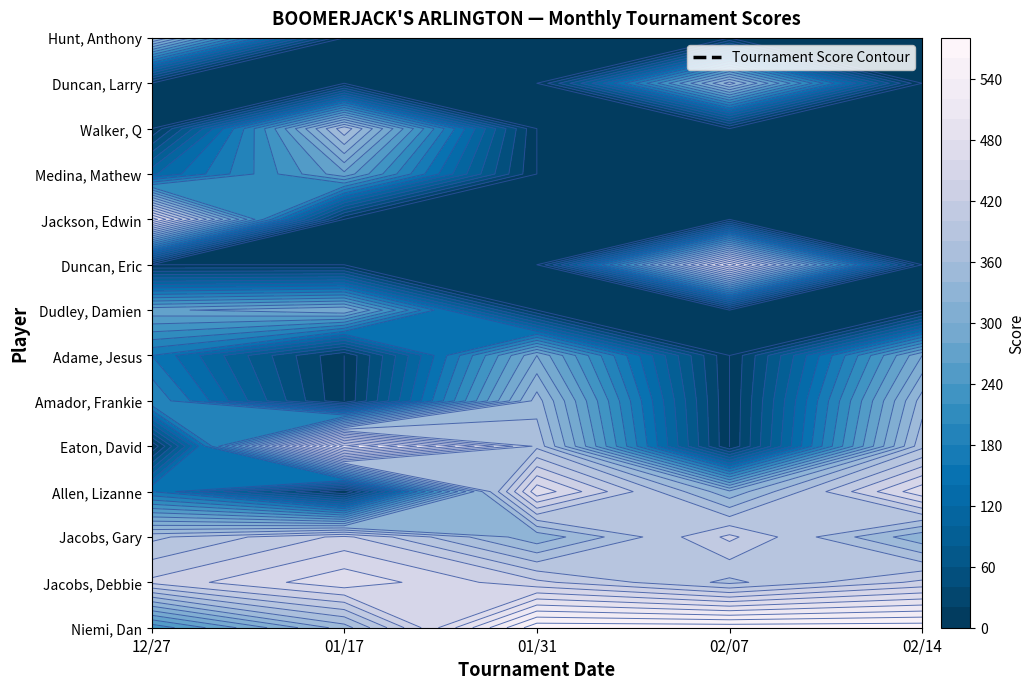

Which series has the largest total across all categories?

Niemi, Dan